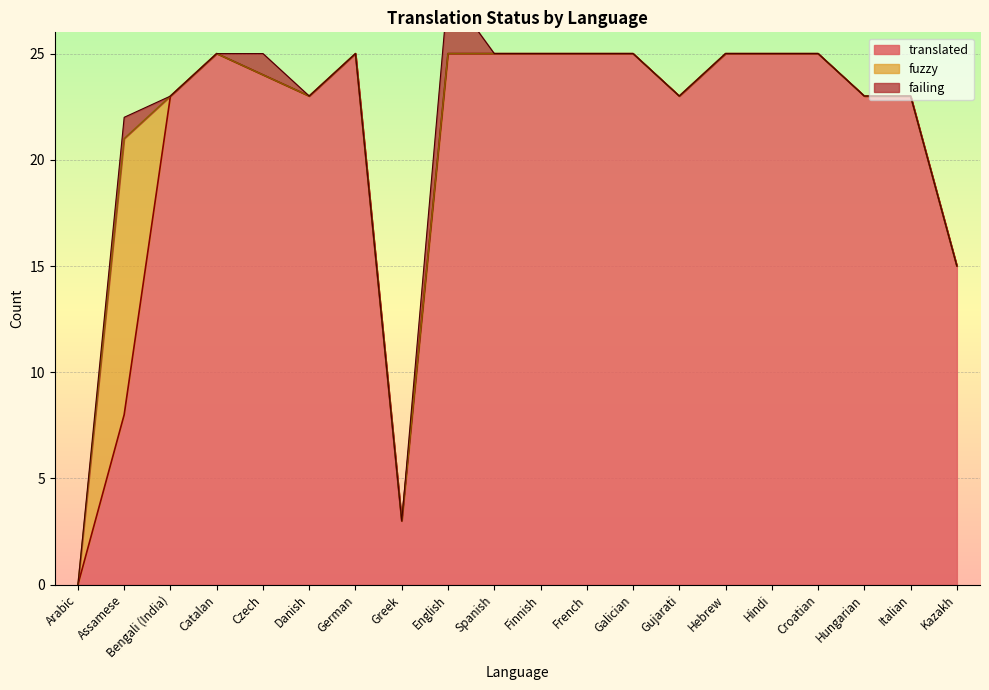

At which category does translated reach its first local peak?

Catalan